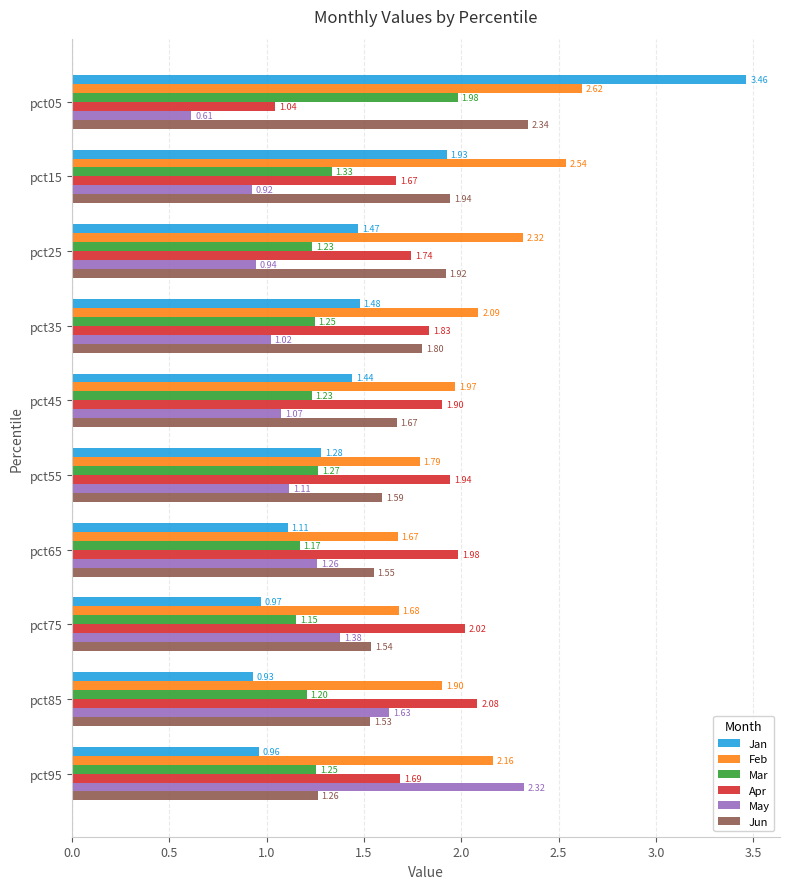

How many data points does each series have?

10